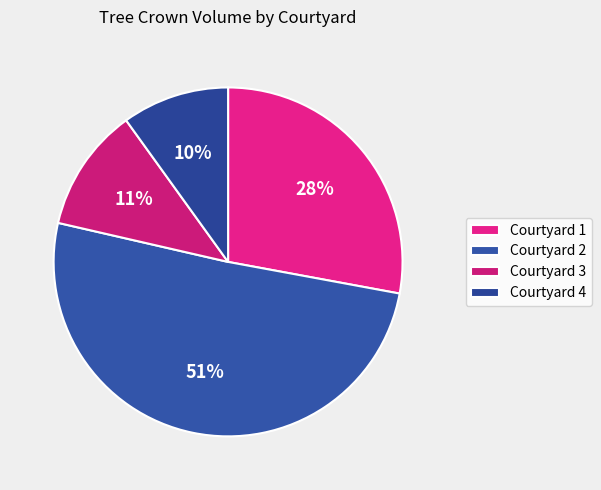

Which category accounts for the majority?

Courtyard 2